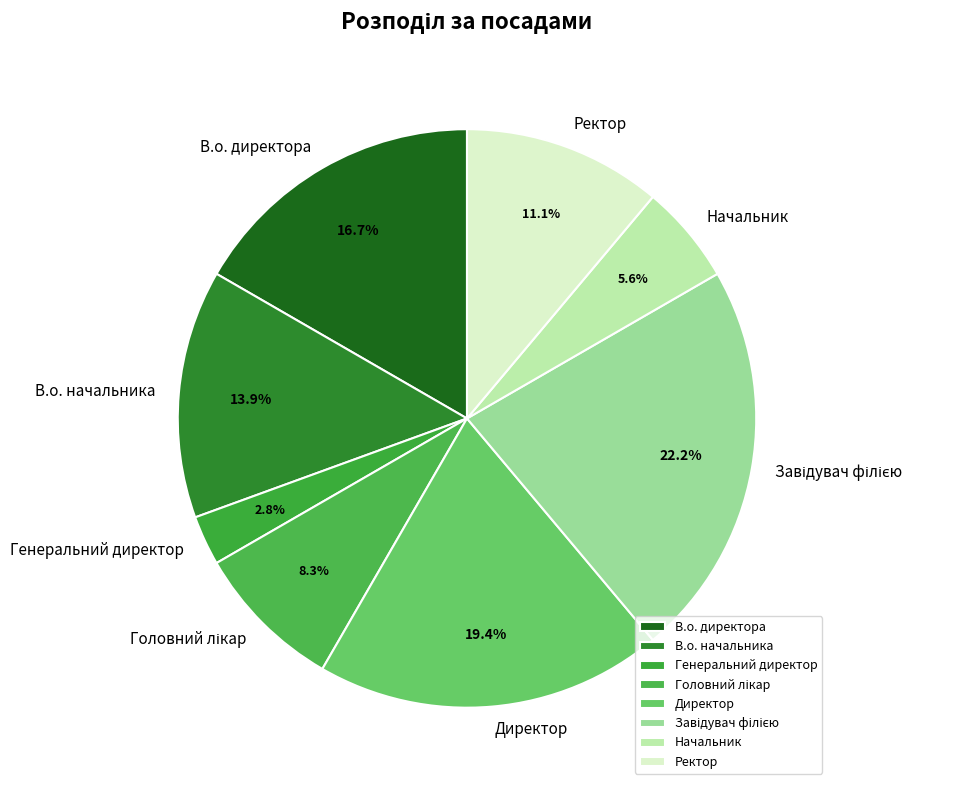

Which category has the smallest portion of the pie?

Генеральний директор